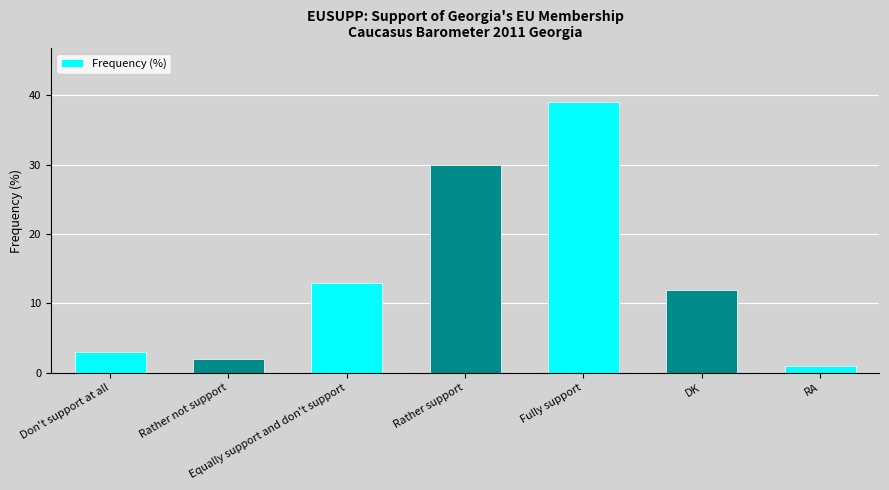

Approximately how many times larger is the value at Fully support compared to Equally support and don't support?

3.0